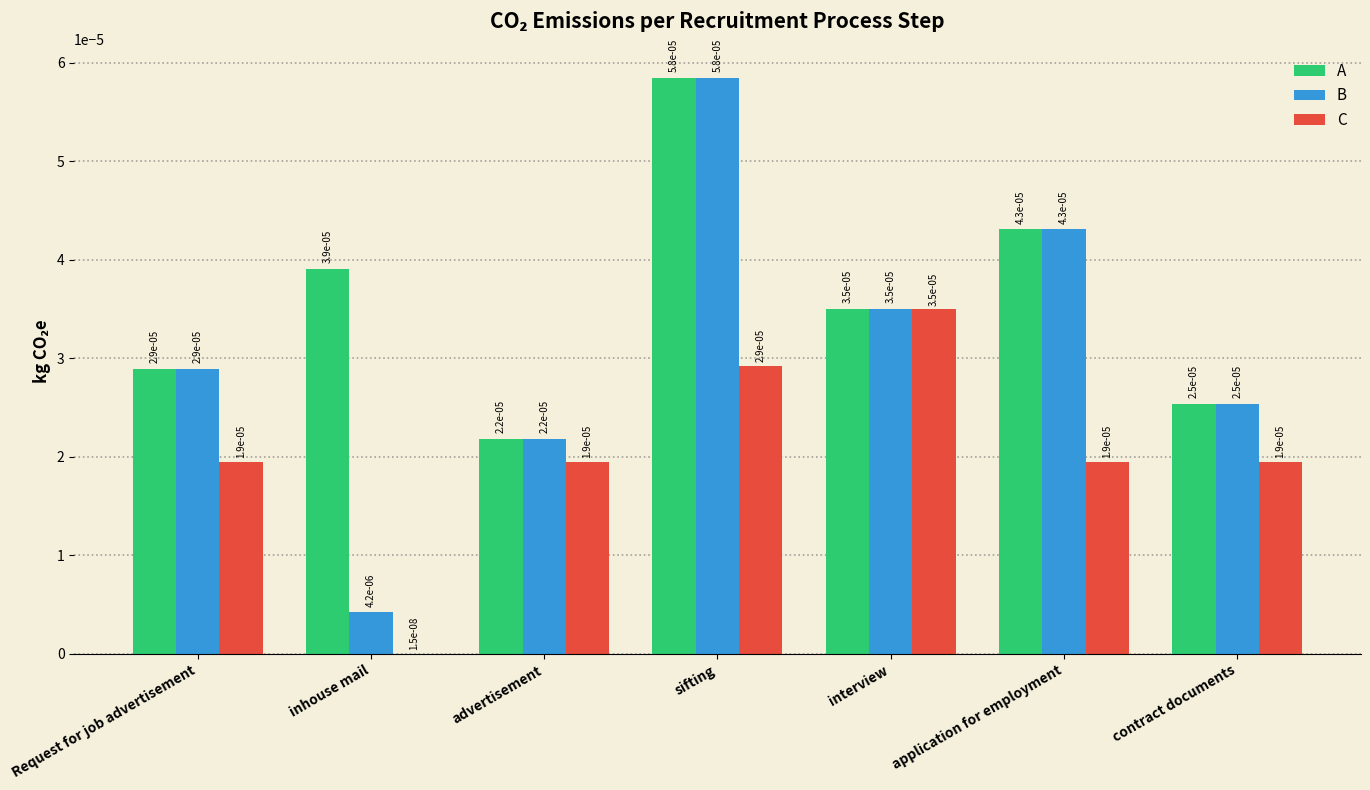

What position from the left is contract documents?

7